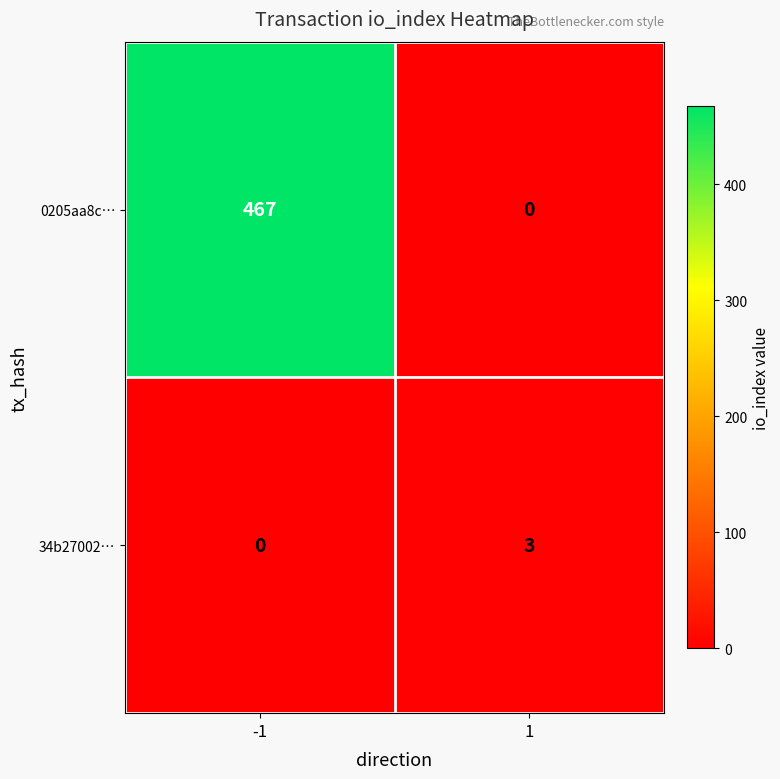

What is the difference between the maximum and minimum values in the 34b27002… series?

3